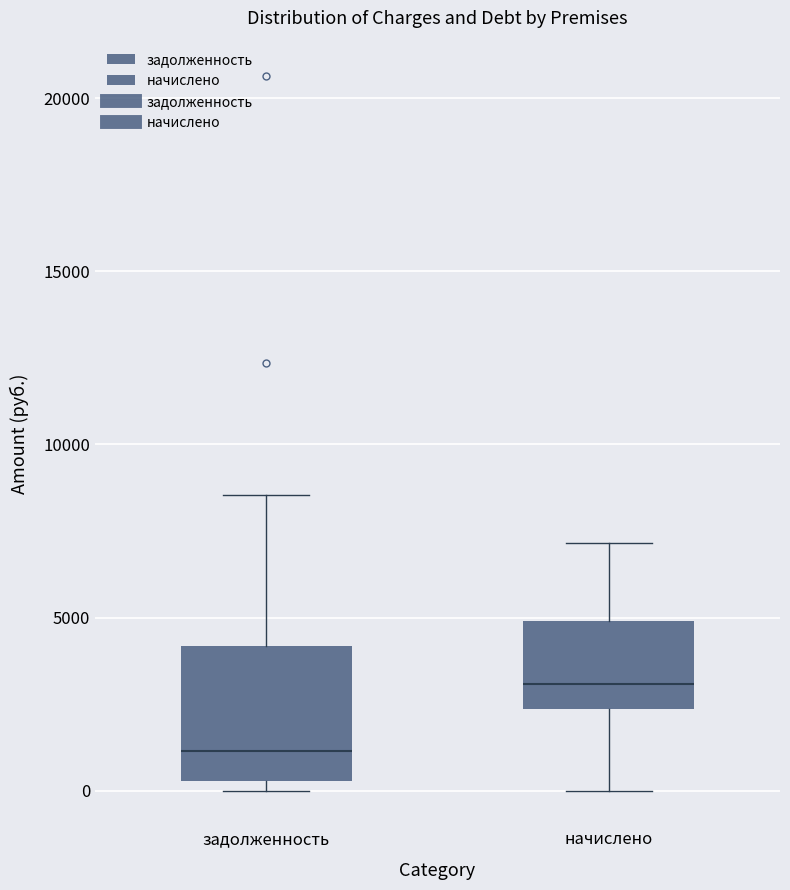

Which box has the highest median line?

начислено